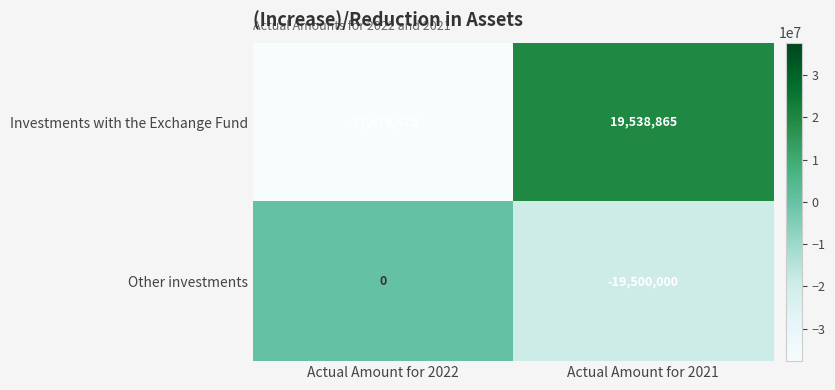

What is the maximum value shown in the chart?

19538865